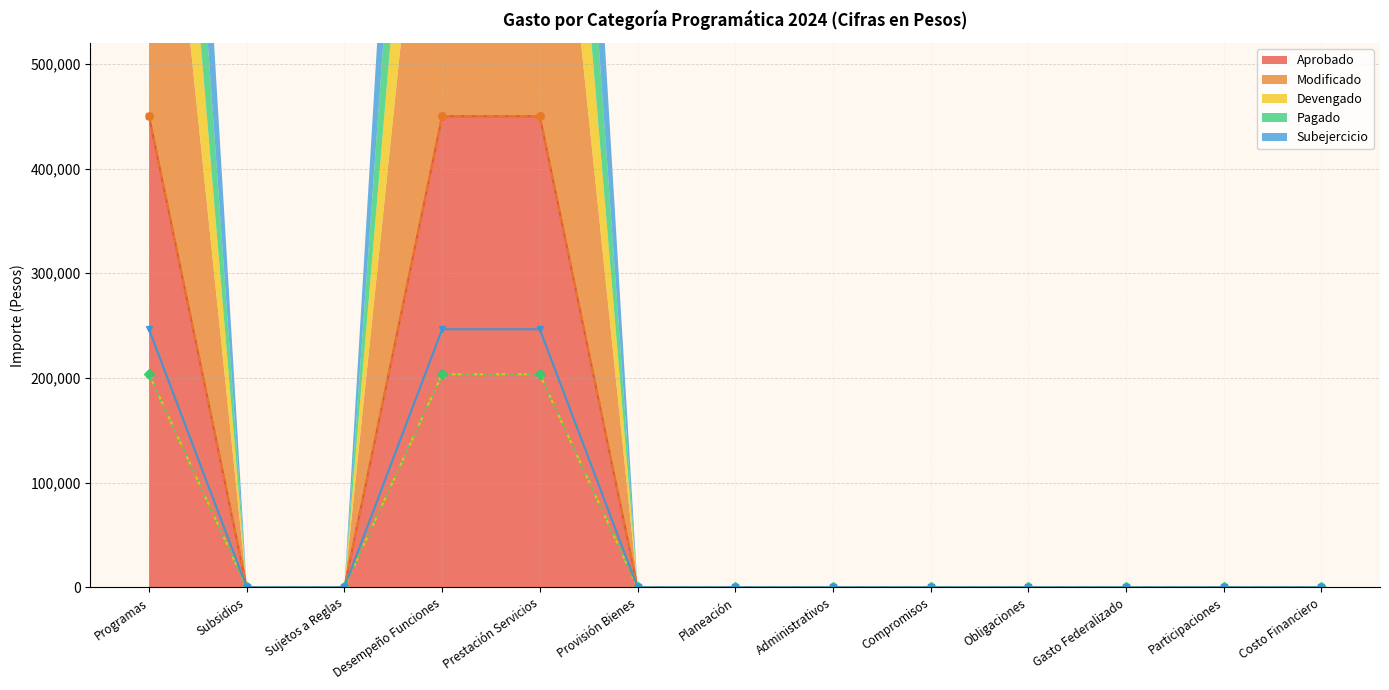

Reading left to right, transcribe all the data shown in this chart.

Aprobado: Programas=450000	Subsidios=0	Sujetos a Reglas=0	Desempeño Funciones=450000	Prestación Servicios=450000	Provisión Bienes=0	Planeación=0	Administrativos=0	Compromisos=0	Obligaciones=0	Gasto Federalizado=0	Participaciones=0	Costo Financiero=0
Modificado: Programas=450000	Subsidios=0	Sujetos a Reglas=0	Desempeño Funciones=450000	Prestación Servicios=450000	Provisión Bienes=0	Planeación=0	Administrativos=0	Compromisos=0	Obligaciones=0	Gasto Federalizado=0	Participaciones=0	Costo Financiero=0
Devengado: Programas=203498	Subsidios=0	Sujetos a Reglas=0	Desempeño Funciones=203498	Prestación Servicios=203498	Provisión Bienes=0	Planeación=0	Administrativos=0	Compromisos=0	Obligaciones=0	Gasto Federalizado=0	Participaciones=0	Costo Financiero=0
Pagado: Programas=203498	Subsidios=0	Sujetos a Reglas=0	Desempeño Funciones=203498	Prestación Servicios=203498	Provisión Bienes=0	Planeación=0	Administrativos=0	Compromisos=0	Obligaciones=0	Gasto Federalizado=0	Participaciones=0	Costo Financiero=0
Subejercicio: Programas=246502	Subsidios=0	Sujetos a Reglas=0	Desempeño Funciones=246502	Prestación Servicios=246502	Provisión Bienes=0	Planeación=0	Administrativos=0	Compromisos=0	Obligaciones=0	Gasto Federalizado=0	Participaciones=0	Costo Financiero=0